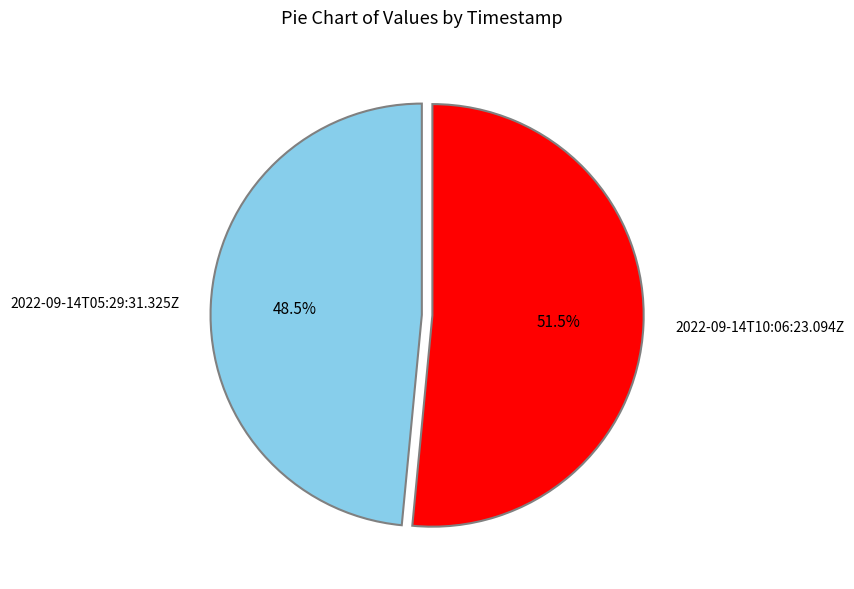

Which slice is the largest?

2022-09-14T10:06:23.094Z